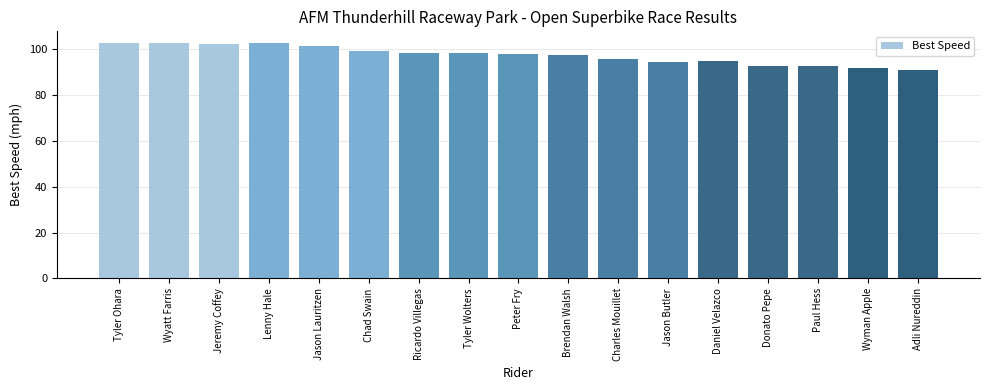

Count the number of categories in the chart.

17